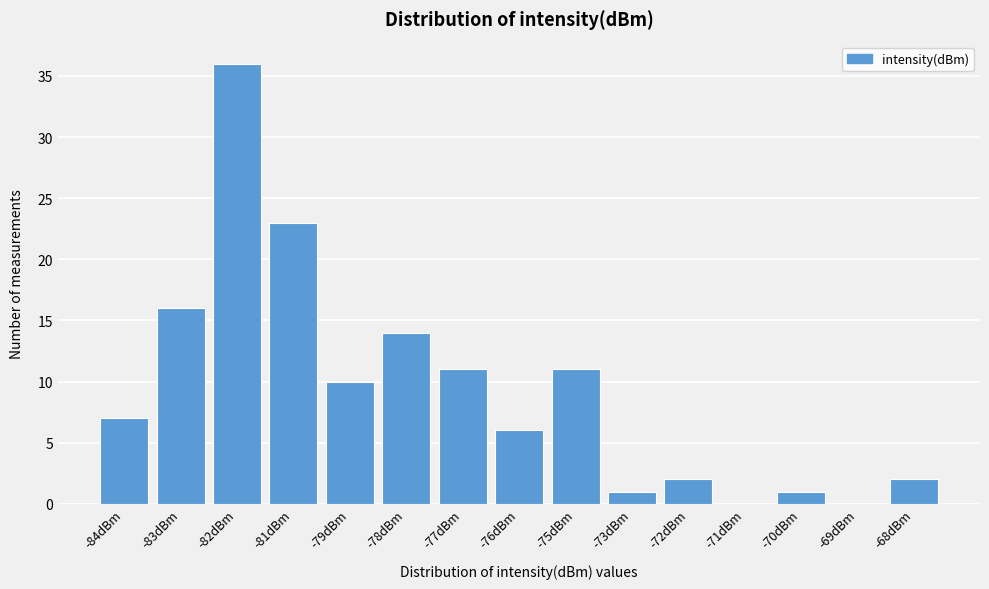

Reading left to right, transcribe all the data shown in this chart.

-84dBm=7	-83dBm=16	-82dBm=36	-81dBm=23	-79dBm=10	-78dBm=14	-77dBm=11	-76dBm=6	-75dBm=11	-73dBm=1	-72dBm=2	-71dBm=0	-70dBm=1	-69dBm=0	-68dBm=2